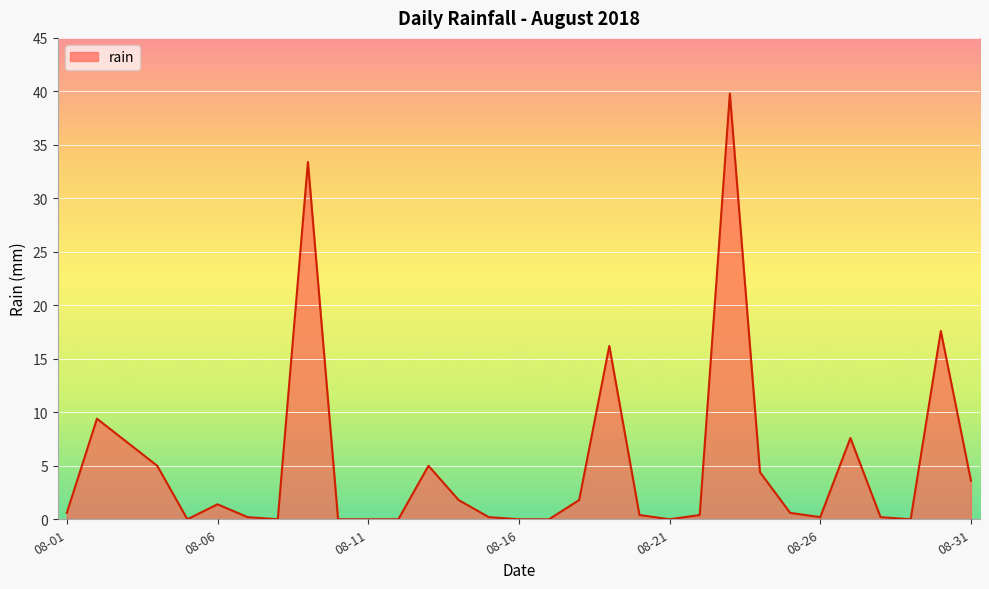

What is the difference between the maximum and minimum values?

39.8